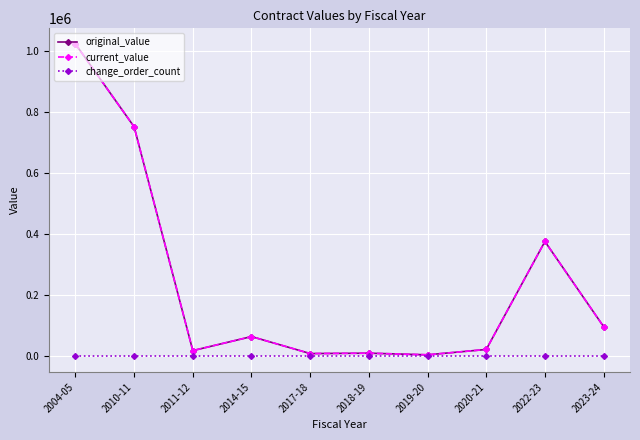

Does the chart have visible grid lines?

Yes